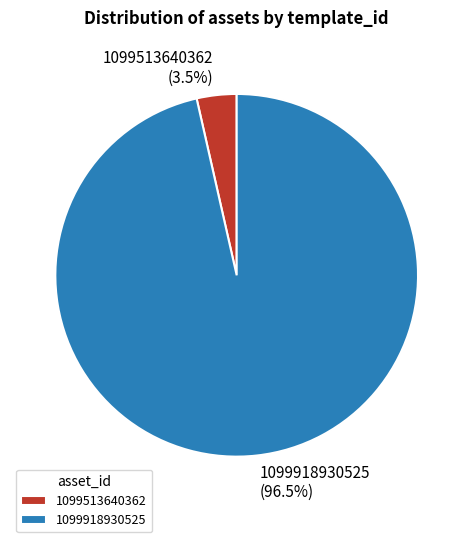

Which has a higher value, 1099513640362 or 1099918930525?

1099918930525